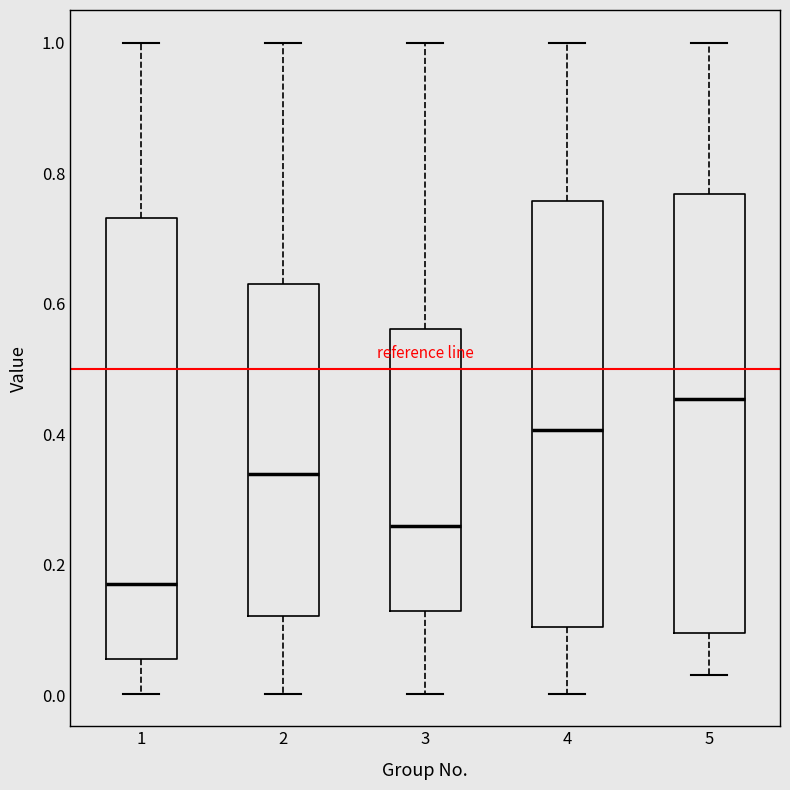

Which box has the lowest median line?

1